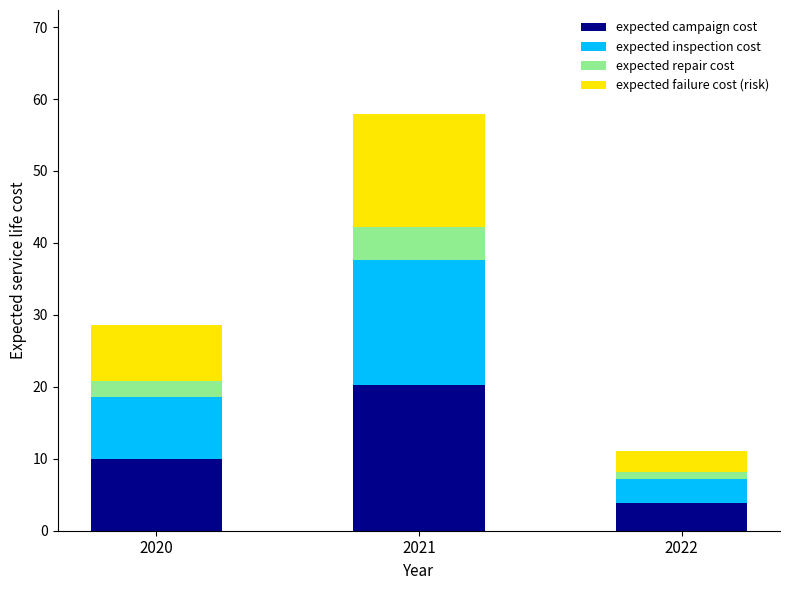

Are the bars grouped side by side (vs. stacked)?

No